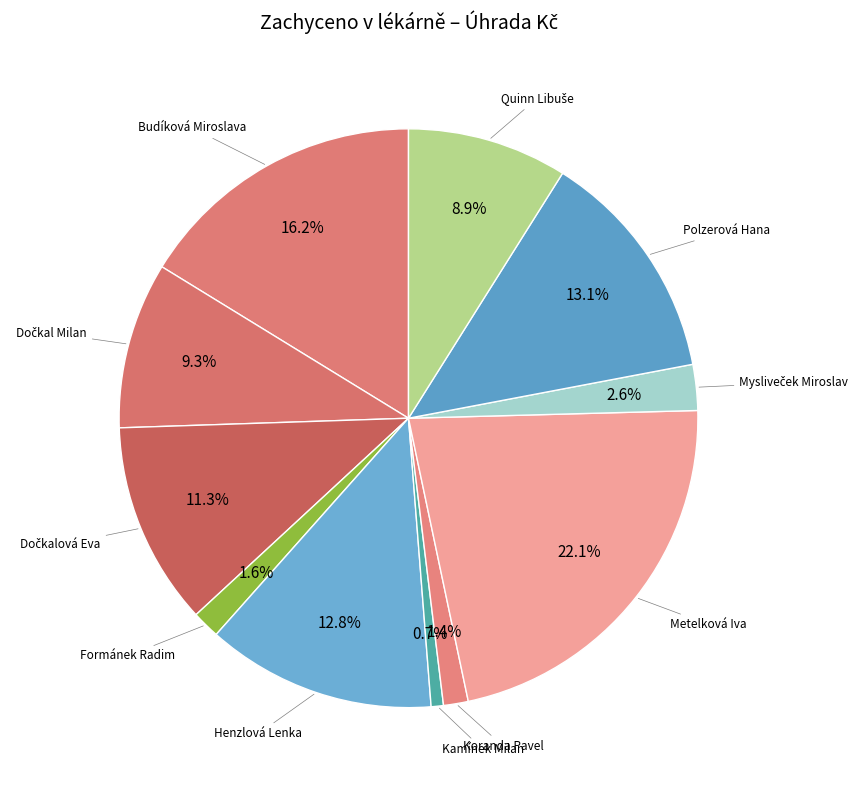

Count the number of slices in the pie.

11